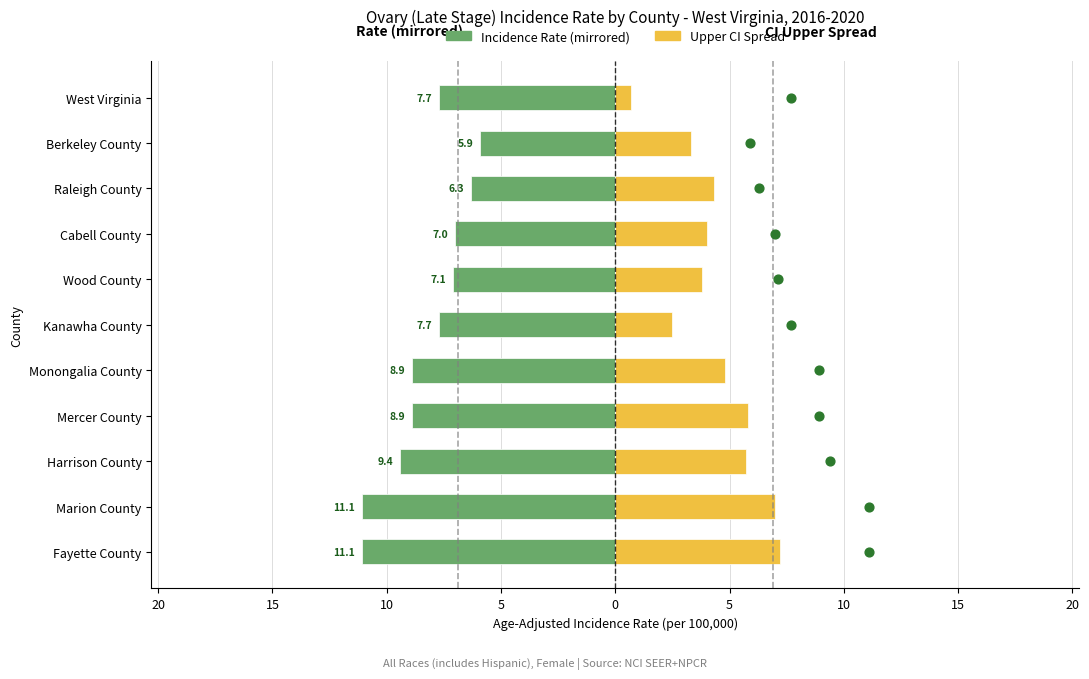

Which series reaches the minimum Y coordinate?

Incidence Rate